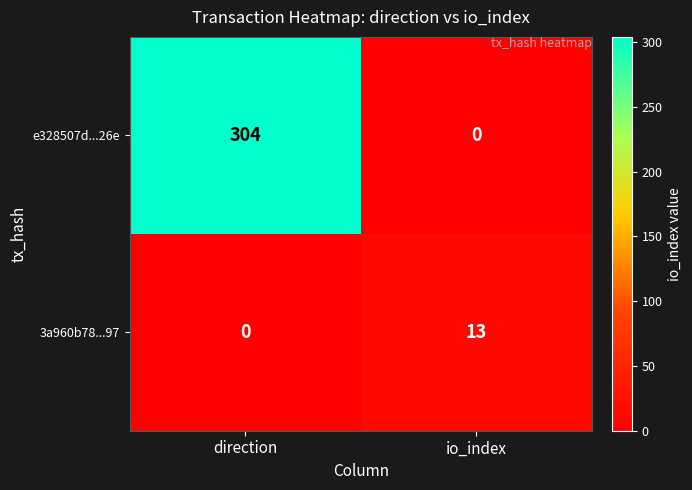

Count the number of categories in the chart.

2